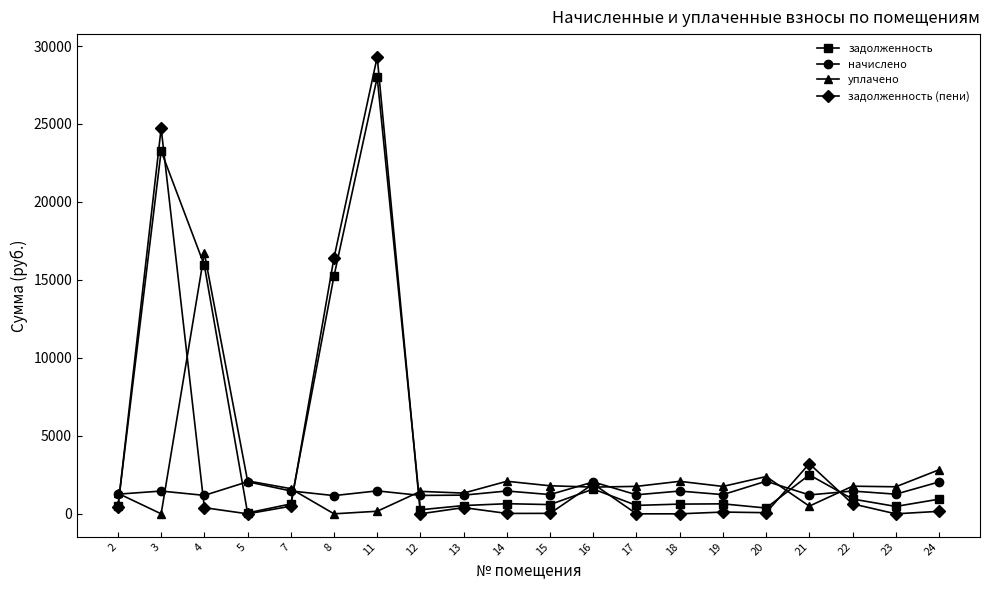

Which series has the largest total across all categories?

задолженность